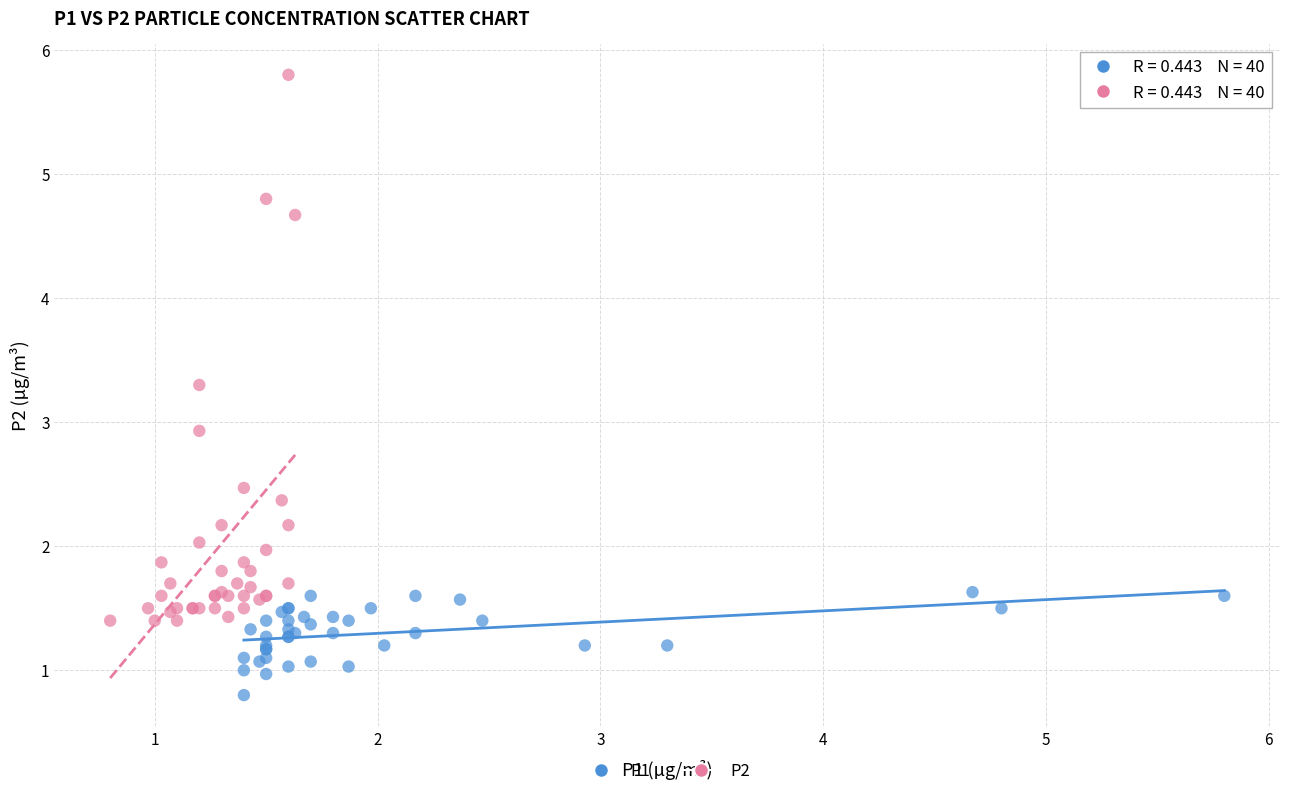

Which series contains the highest Y value?

P2